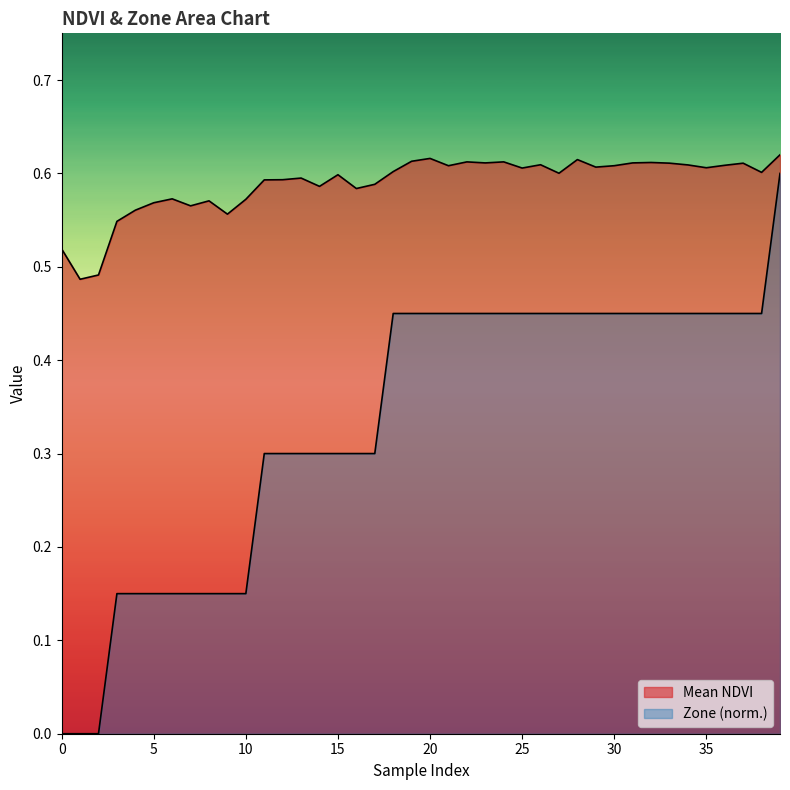

True or false: Mean NDVI and Zone (normalized) cross at least once.

False